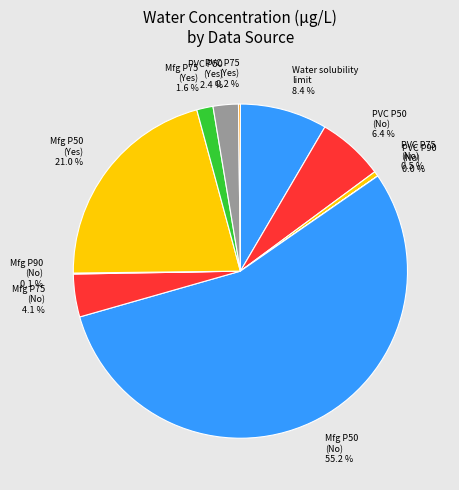

To the nearest percent, what is the average slice percentage?

9%